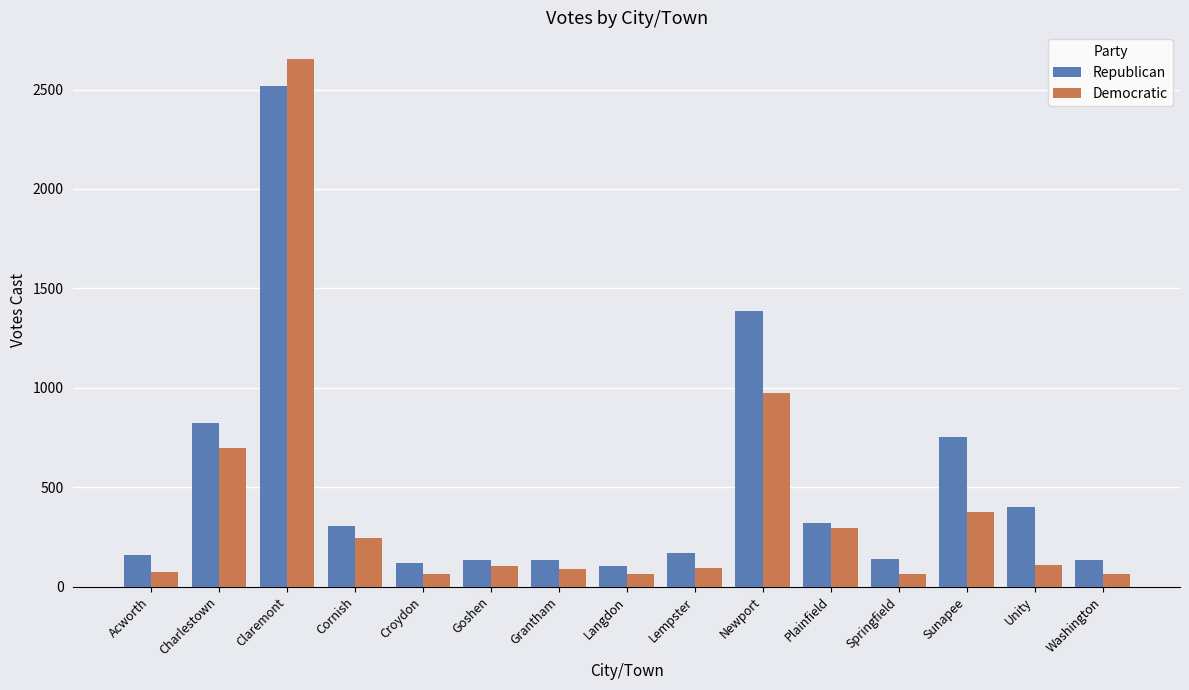

What is the minimum value for Republican?

101